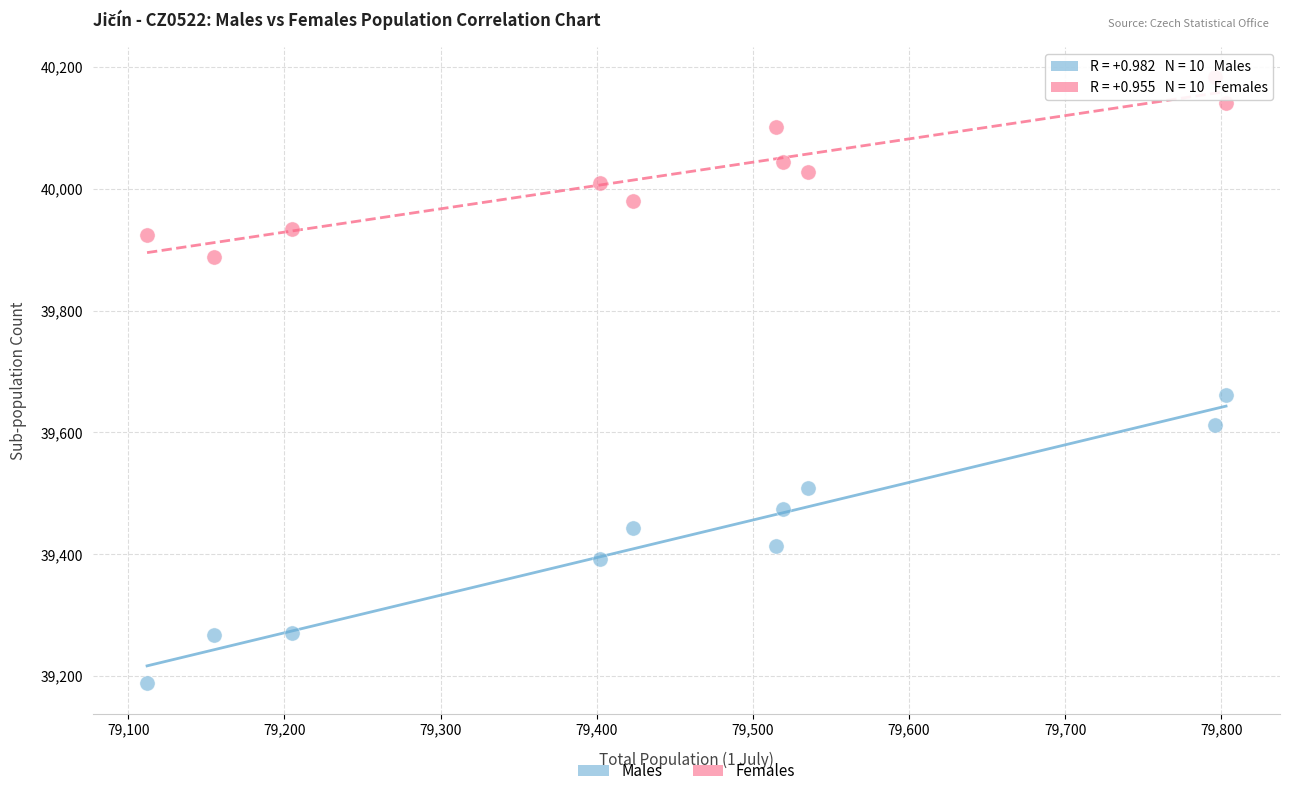

Which series contains the highest Y value?

Females